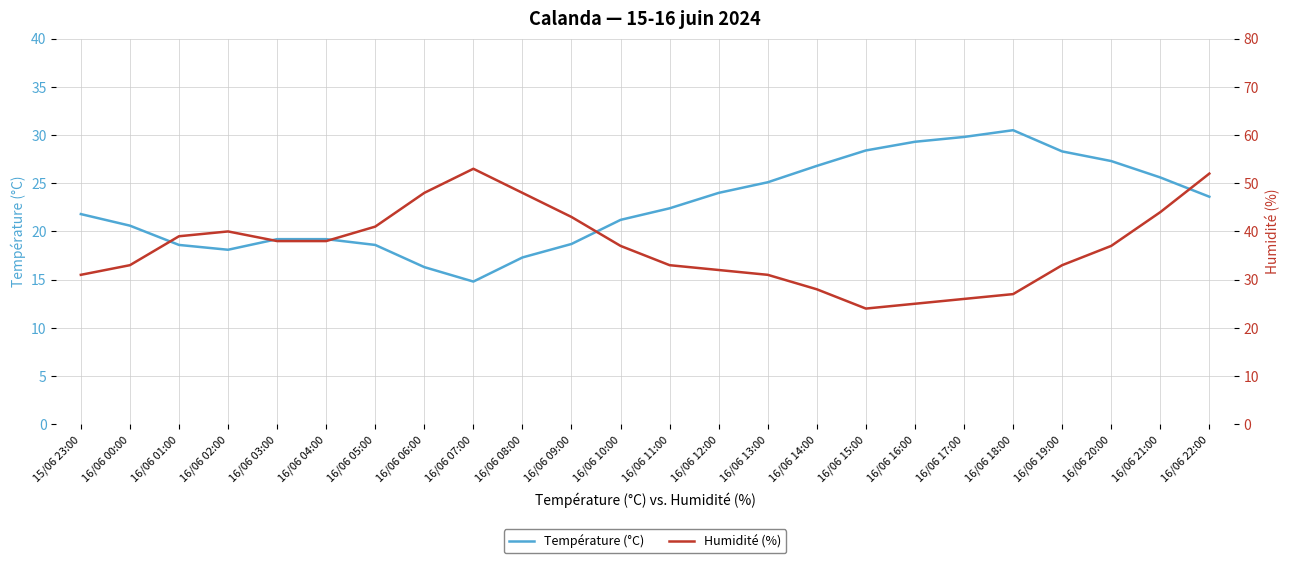

Between 15/06 23:00 and 16/06 01:00, which series saw the biggest shift?

Humidité (%)